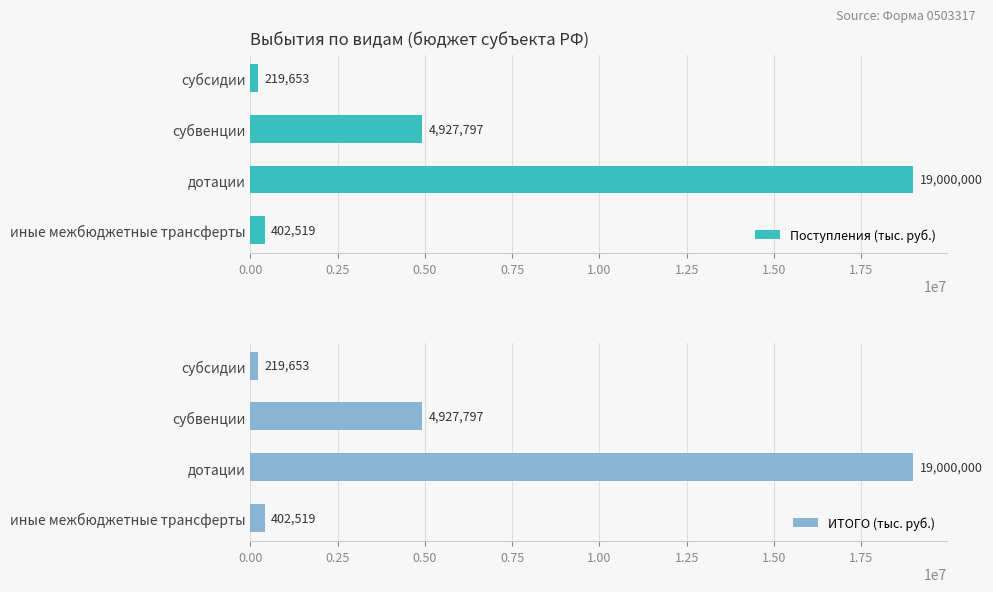

The Поступления (тыс. руб.) series shows 4927796.8 at субвенции. True or false?

True